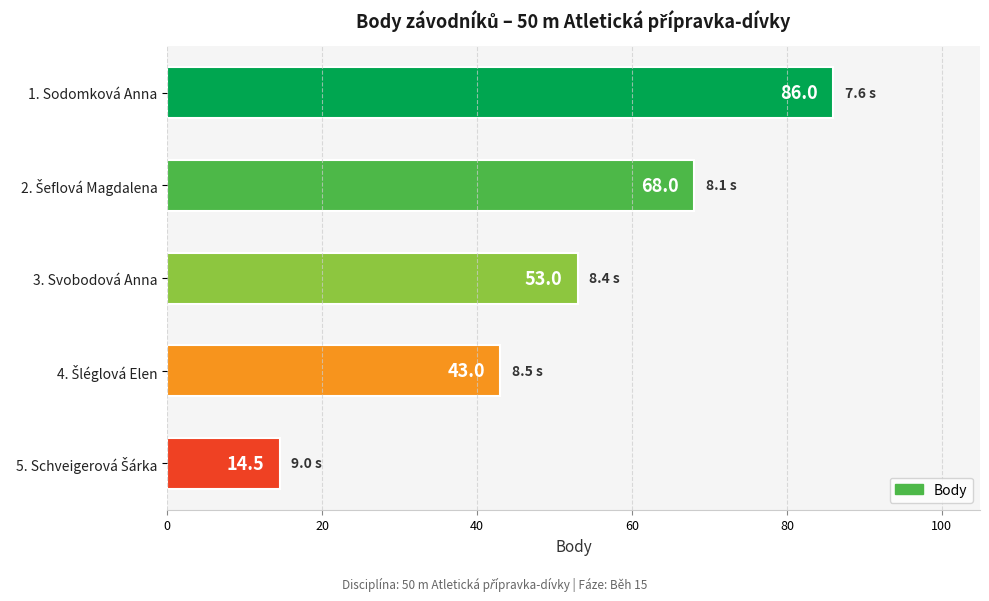

How many values are between 43 and 68?

3